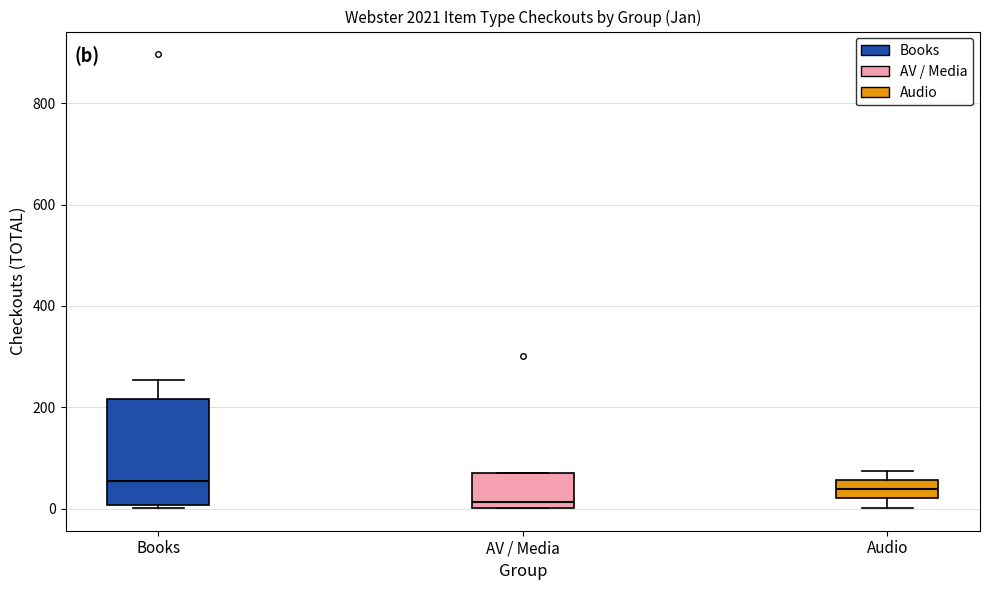

Comparing the boxes themselves (not the whiskers), which one is the tallest?

Books